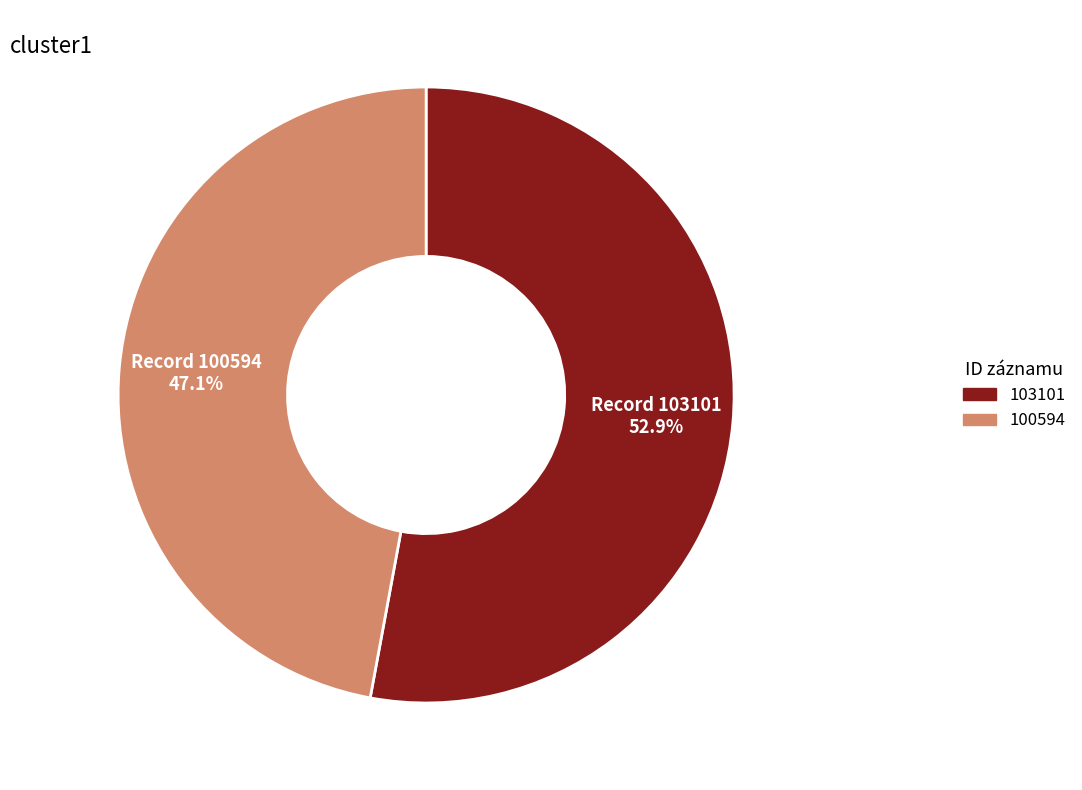

What percentage is the 103101 slice, to the nearest percent?

53%